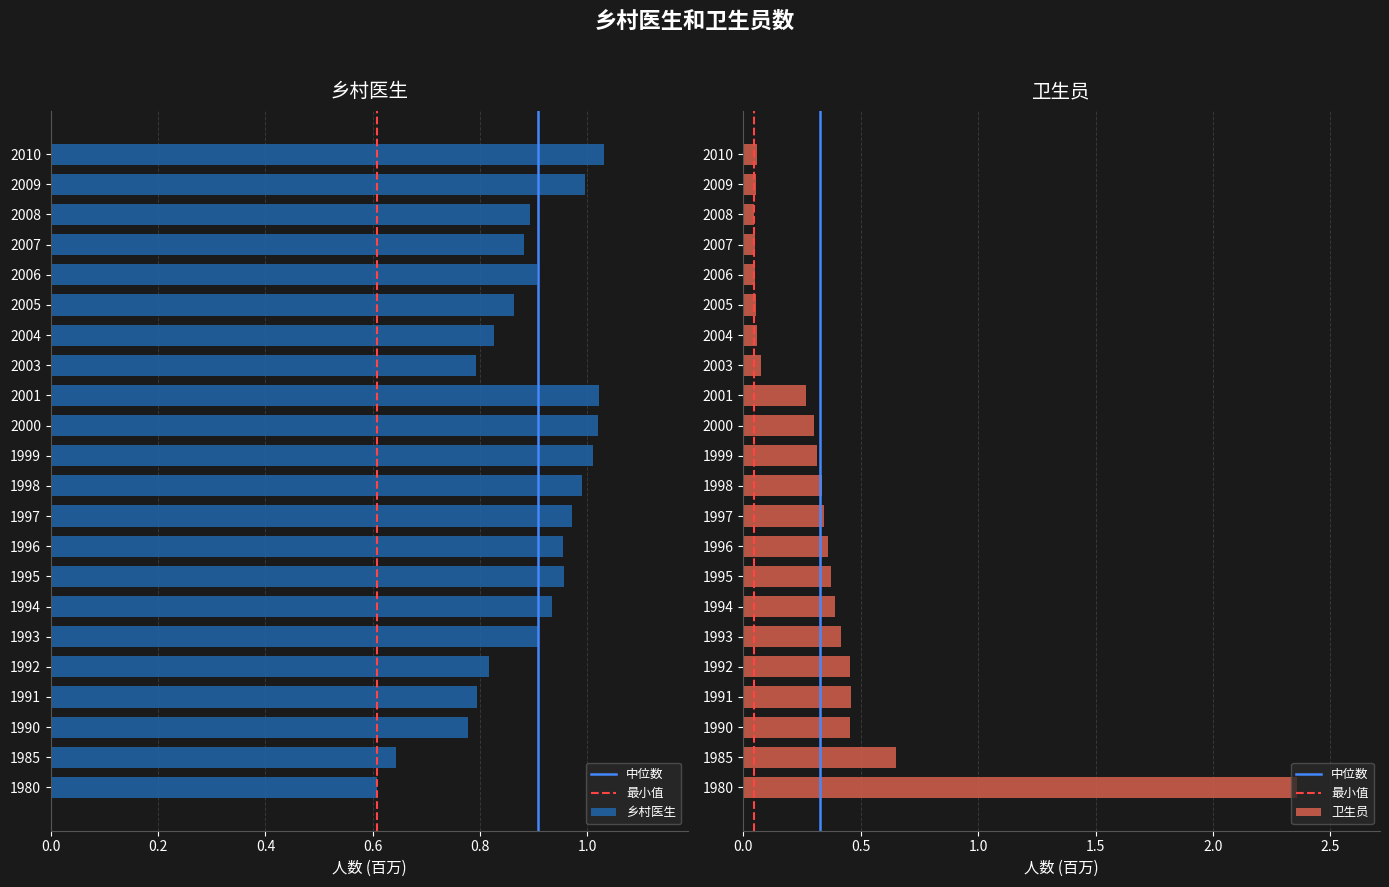

What is the minimum value for 乡村医生?

0.6